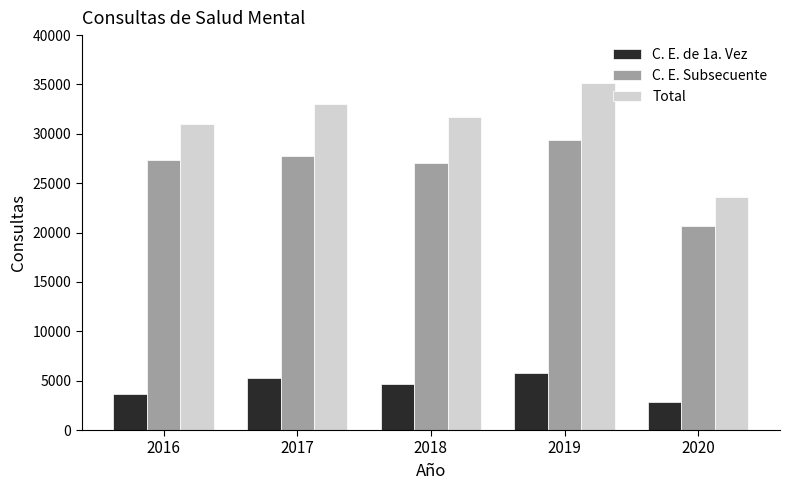

Is it true that C. E. Subsecuente equals 41616 at 2019?

False